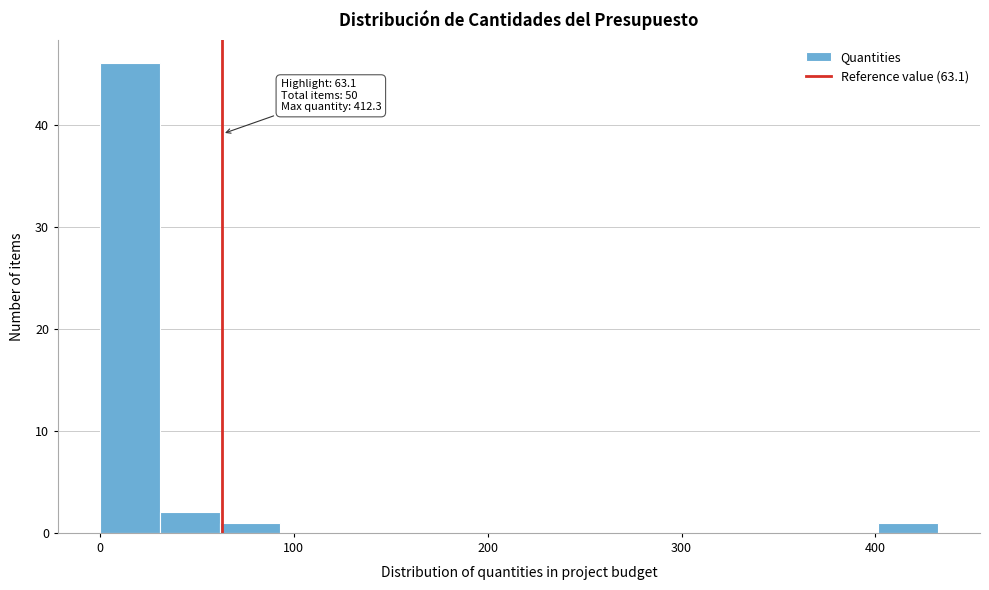

Around what value on the x-axis is the tallest bar? Give the approximate position of its centre, as read against the axis.

20